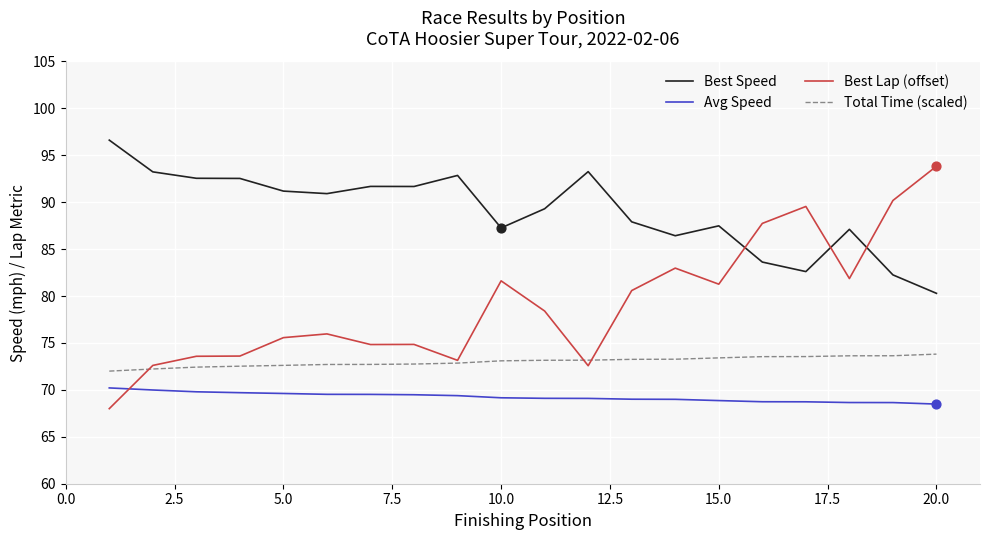

What are all the series names shown in the legend?

Best Speed, Avg Speed, Best Lap (offset), Total Time (scaled)